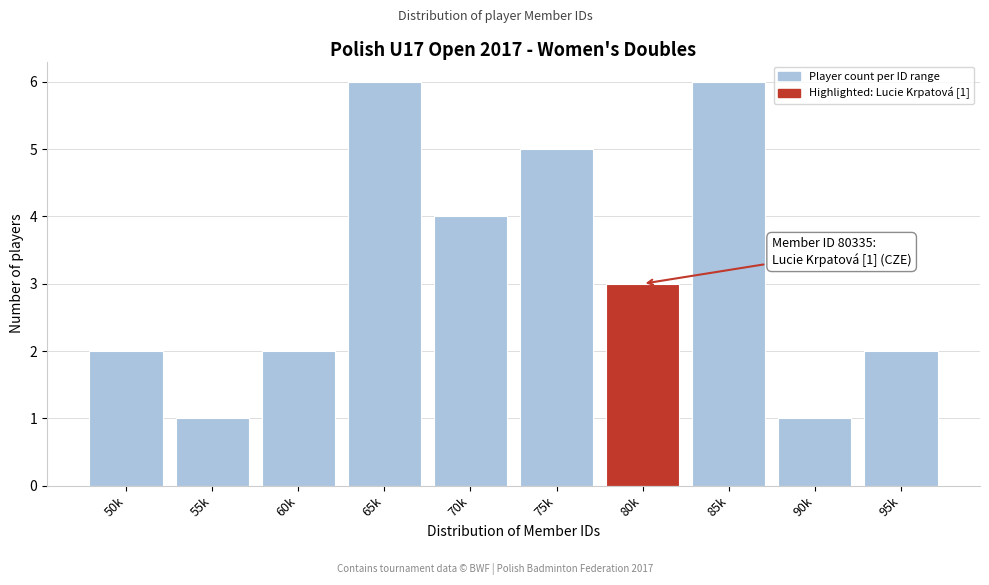

Reading right to left, extract all data points from this chart.

2	1	6	3	5	4	6	2	1	2